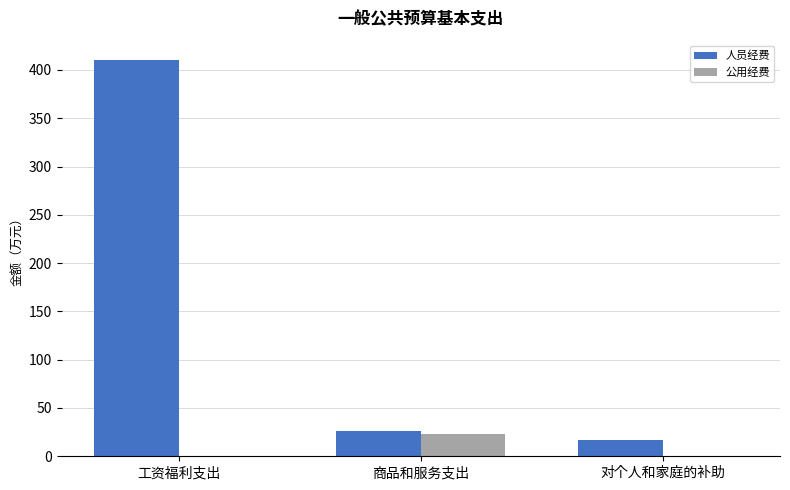

What value does the 公用经费 series have at 商品和服务支出?

22.9